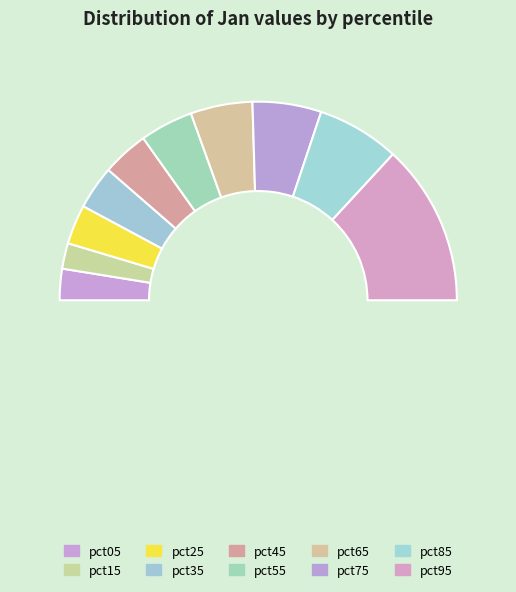

Rank the categories by value from lowest to highest.

pct15, pct05, pct25, pct35, pct45, pct55, pct65, pct75, pct85, pct95